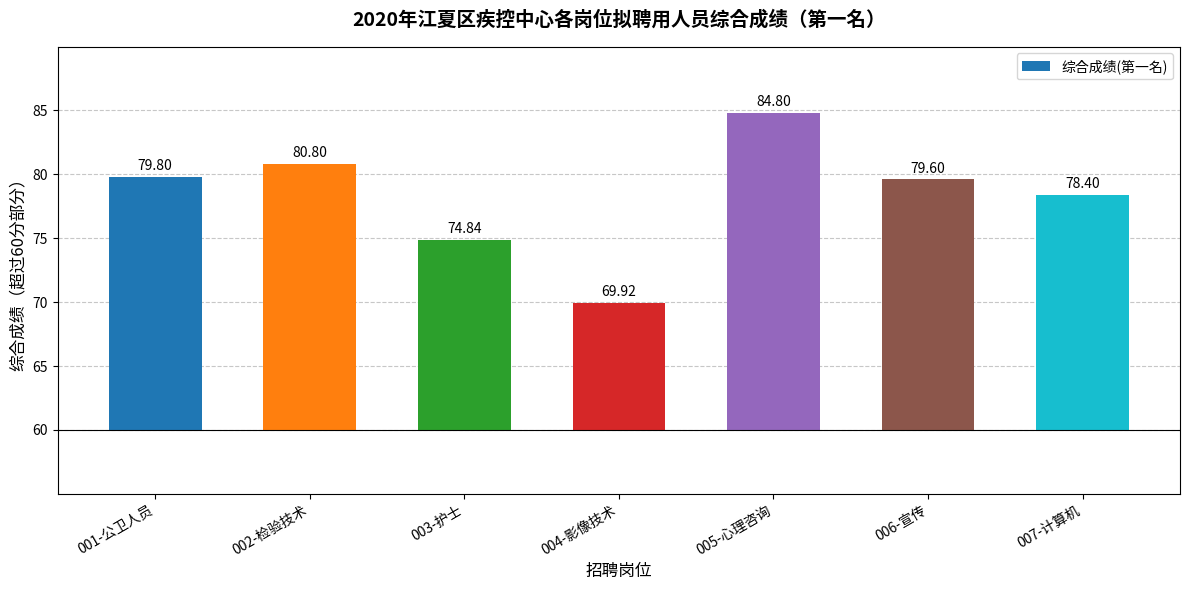

Does the chart contain any negative values?

No